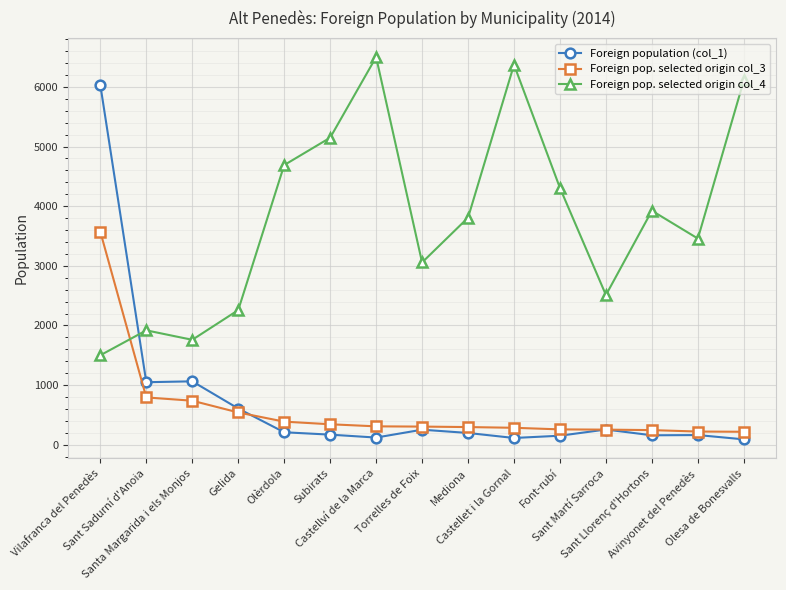

Is this an area chart (filled region under the line)?

No